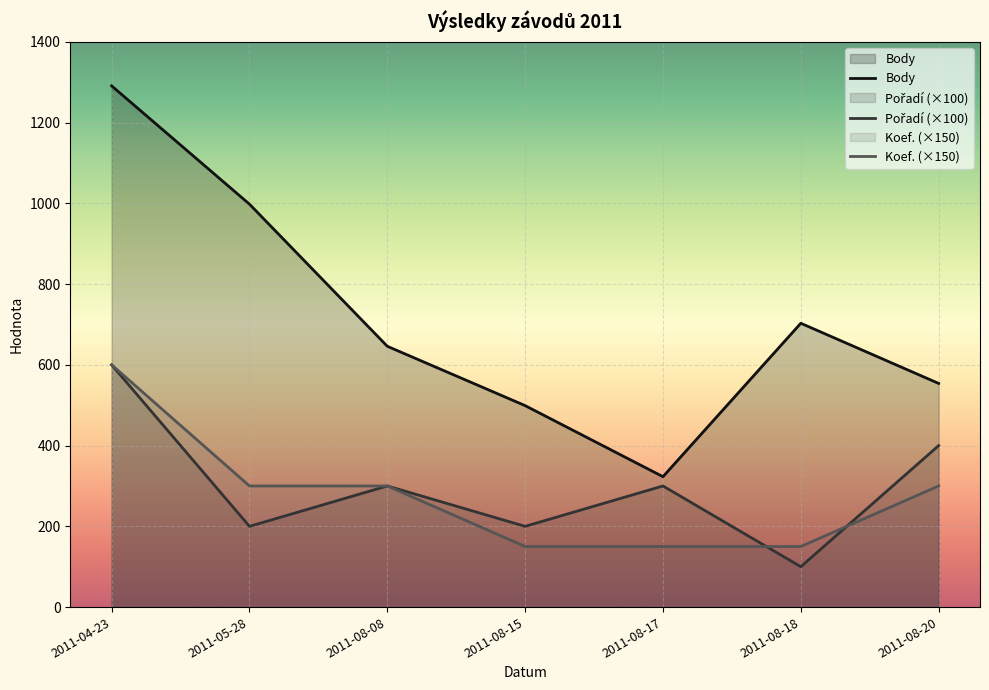

What is the approximate value of Koef. at 2011-08-08, to the nearest 5?

300